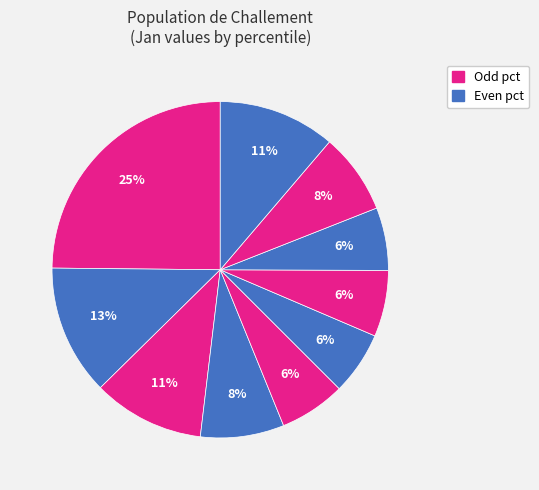

How many segments does this pie chart have?

10